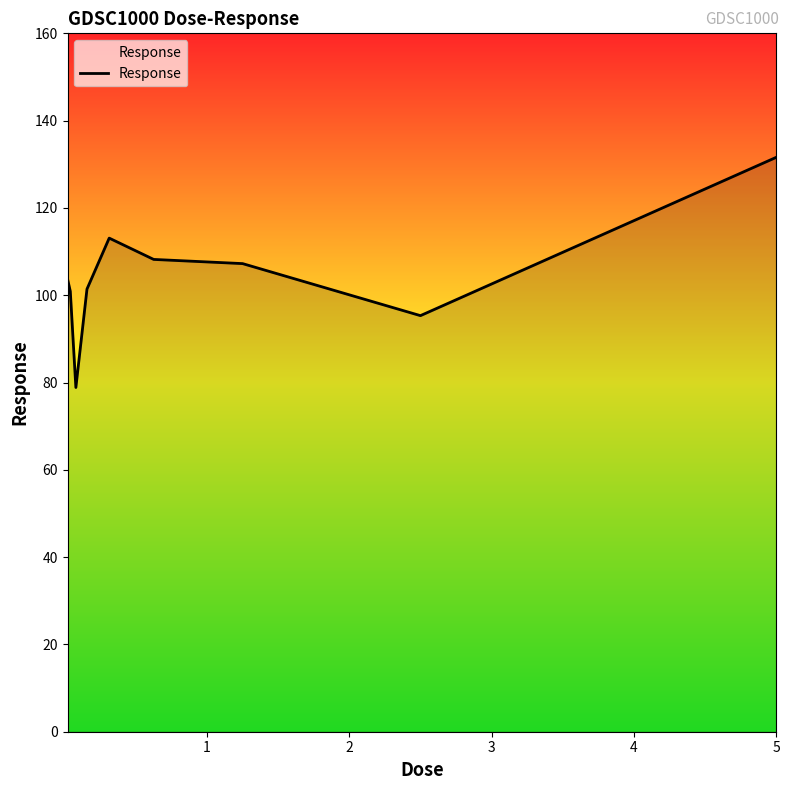

What is the greatest value displayed?

131.6